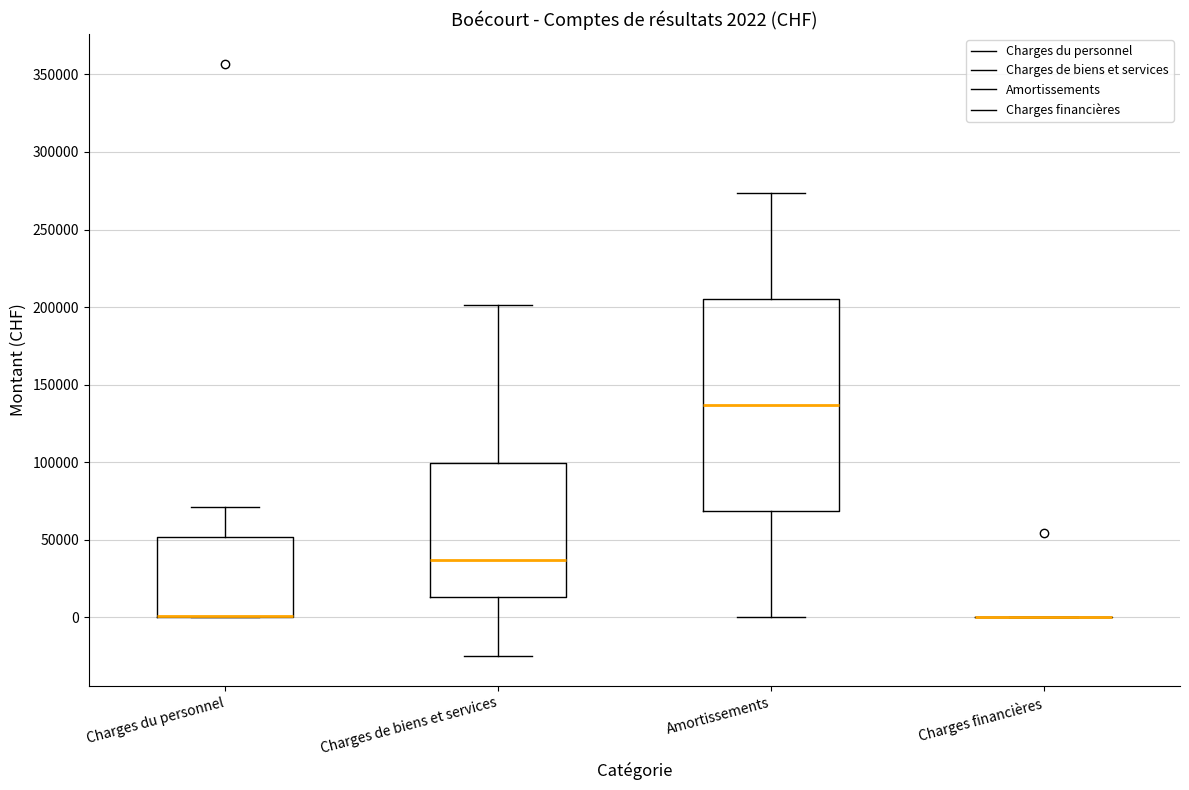

Comparing the boxes themselves (not the whiskers), which one is the tallest?

Amortissements